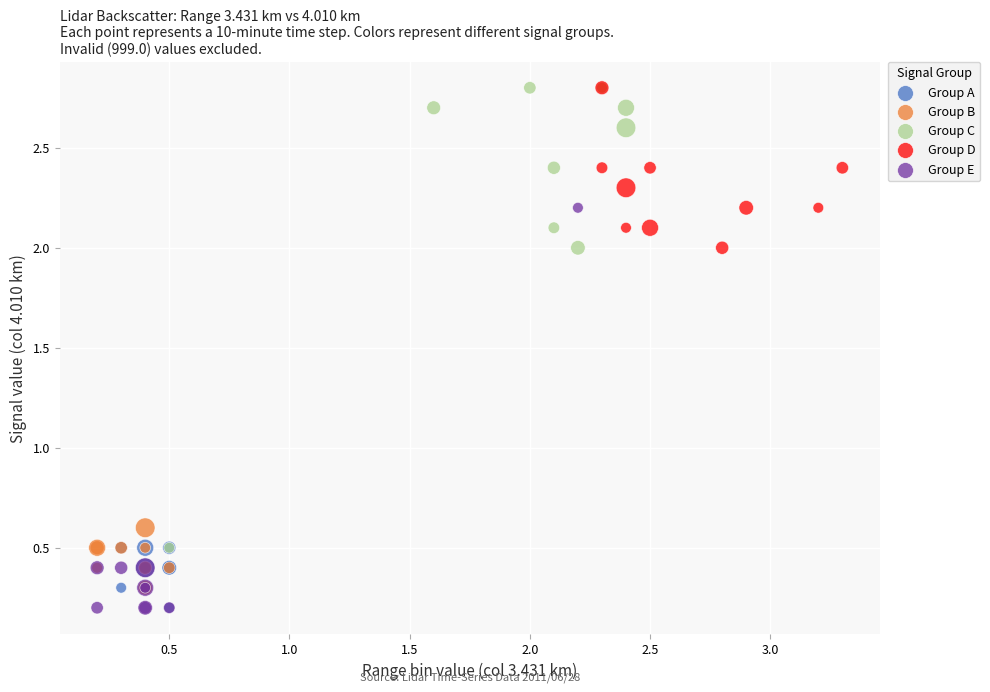

Which series has the largest Y range (max minus min)?

Group C